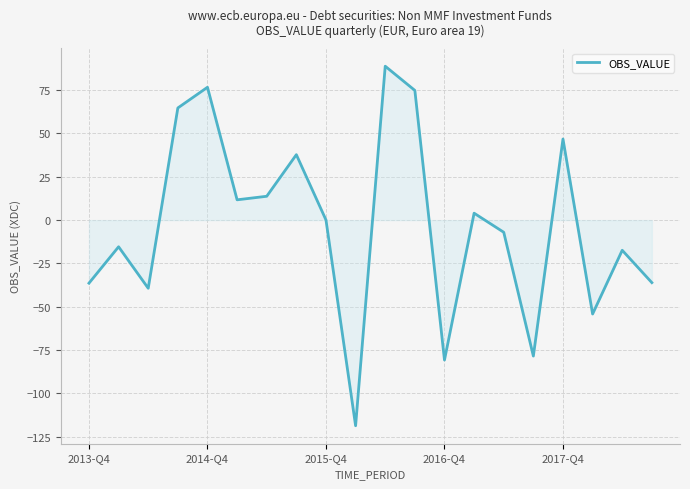

What is the difference between the maximum and minimum values?

207.5